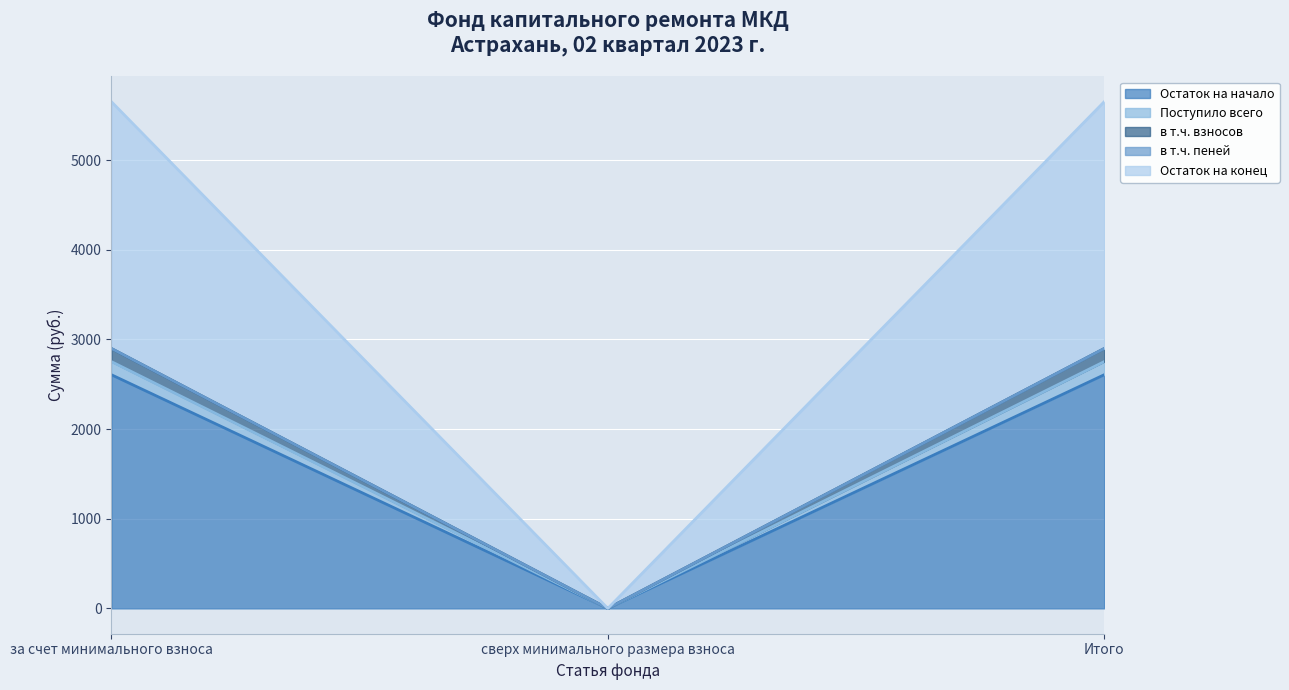

Reading right to left, extract all data points from this chart.

Остаток на начало: 2752.8	0.0	2752.8
Поступило всего: 2898.6	0.0	2898.6
в т.ч. взносов: 2606.3	0.0	2606.3
в т.ч. пеней: 2899.3	0.0	2899.3
Остаток на конец: 5652.2	0.0	5652.2